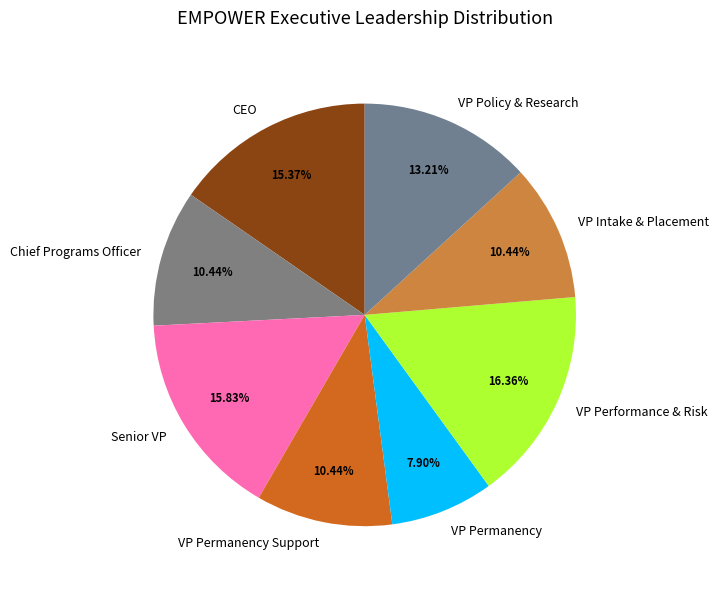

Approximately how many times larger is the value at VP Intake & Placement compared to CEO?

0.7